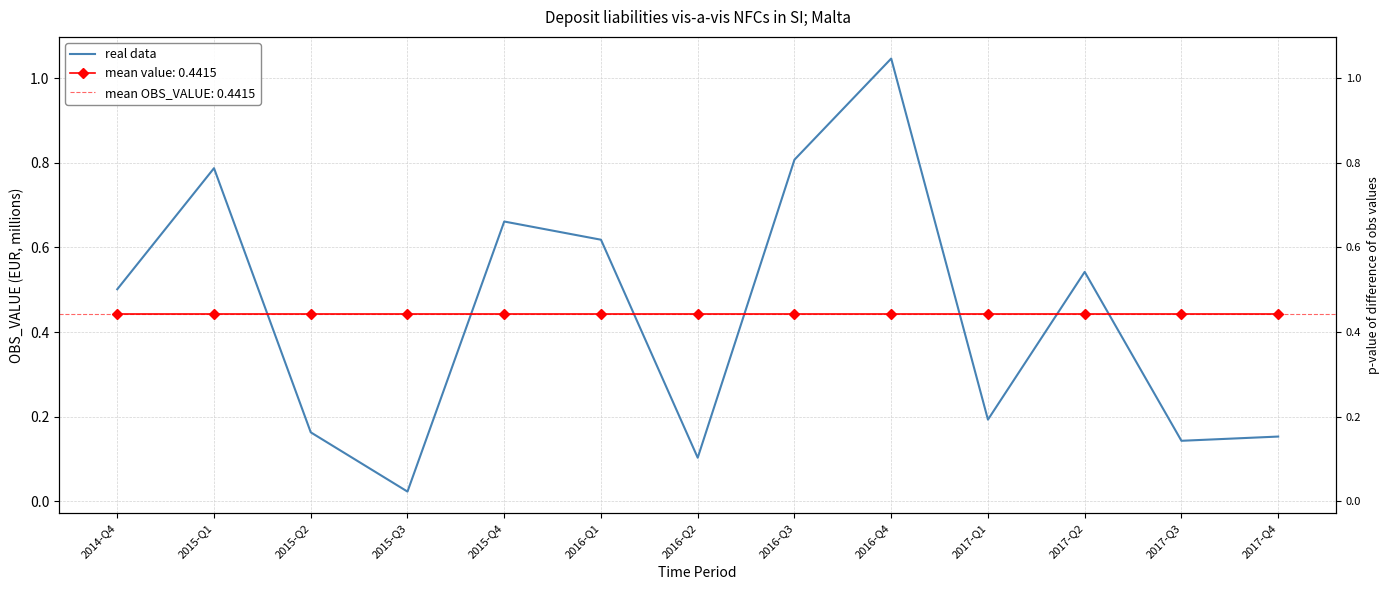

Reading left to right, extract all data points from this chart.

2014-Q4=0.5	2015-Q1=0.8	2015-Q2=0.2	2015-Q3=0.0	2015-Q4=0.7	2016-Q1=0.6	2016-Q2=0.1	2016-Q3=0.8	2016-Q4=1.0	2017-Q1=0.2	2017-Q2=0.5	2017-Q3=0.1	2017-Q4=0.2